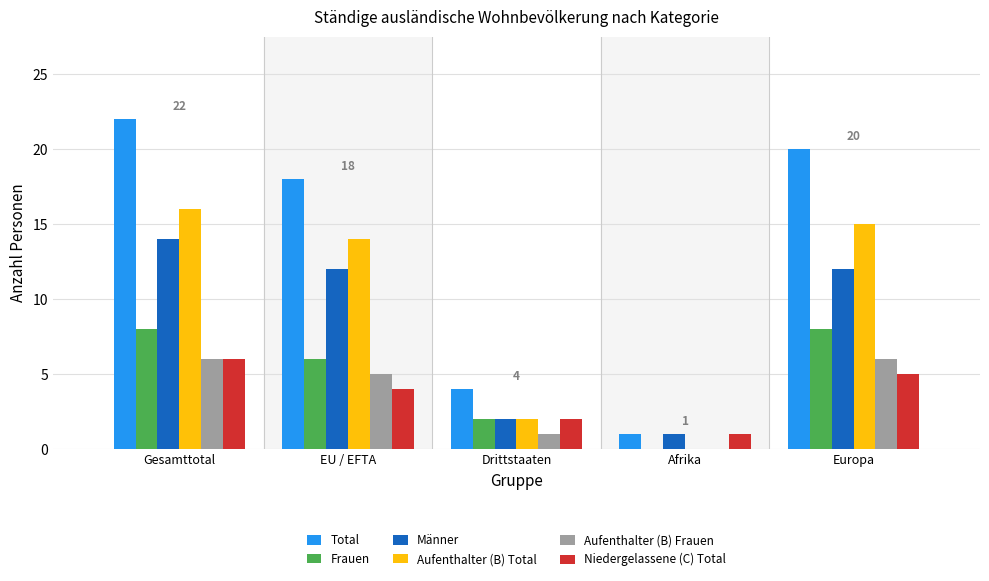

What is the greatest value displayed?

22